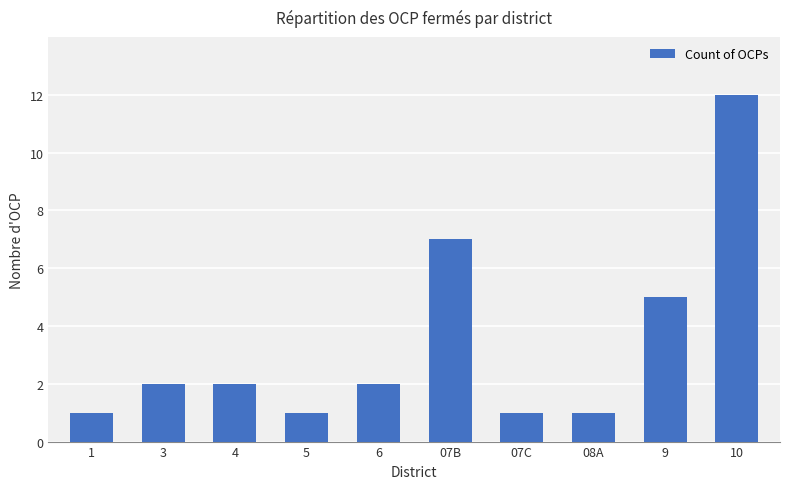

What is the smallest value displayed?

1